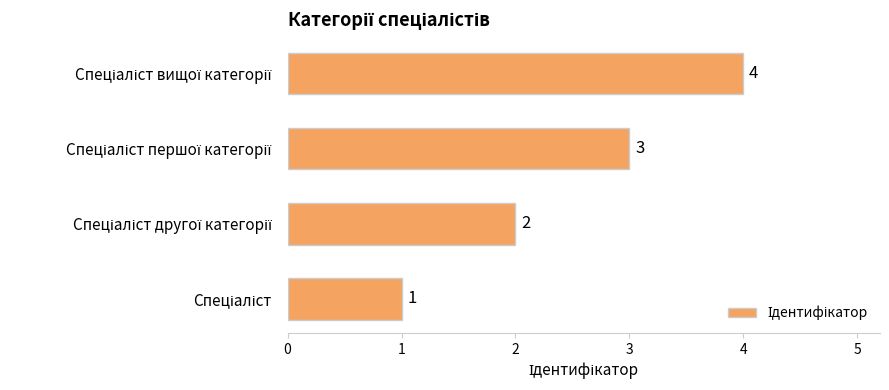

What is the minimum value shown in the chart?

1